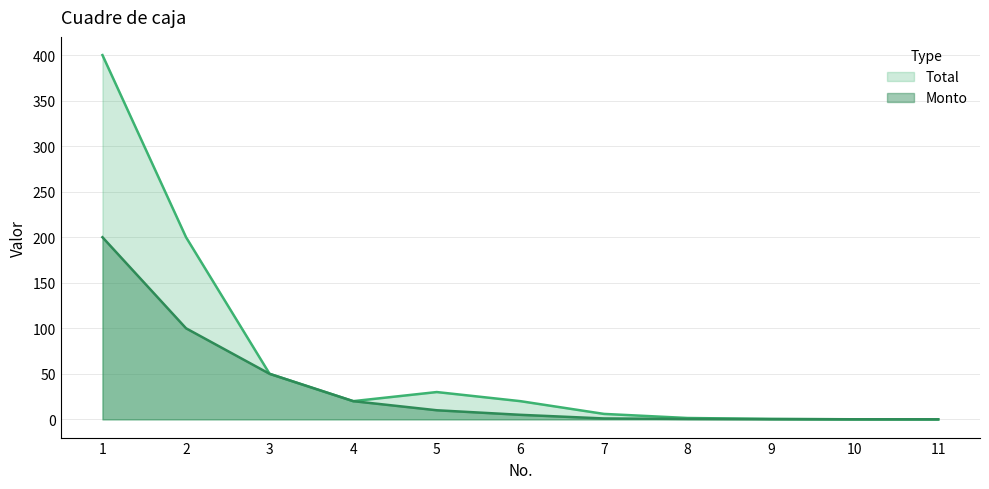

At which category does the chart reach its peak across all series?

1